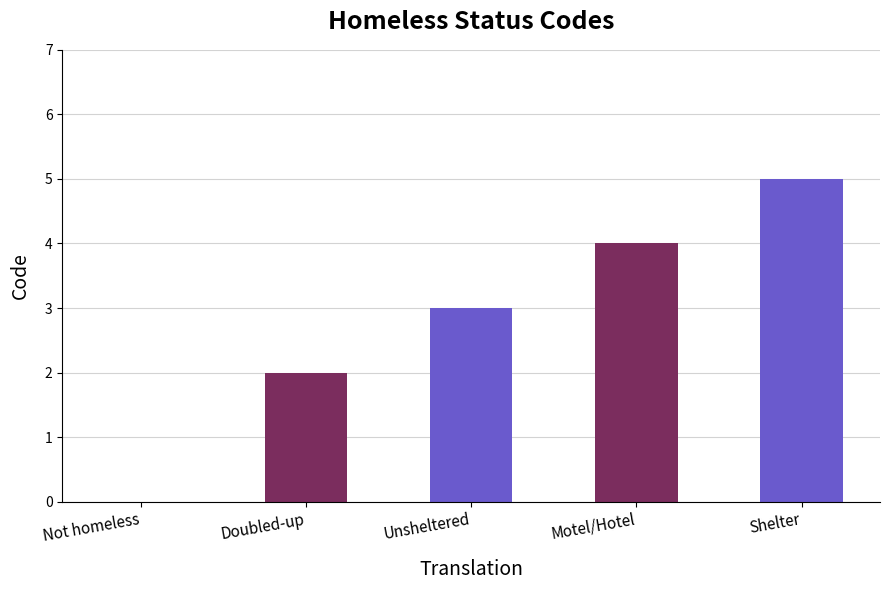

Which label corresponds to the largest value in the chart?

Shelter